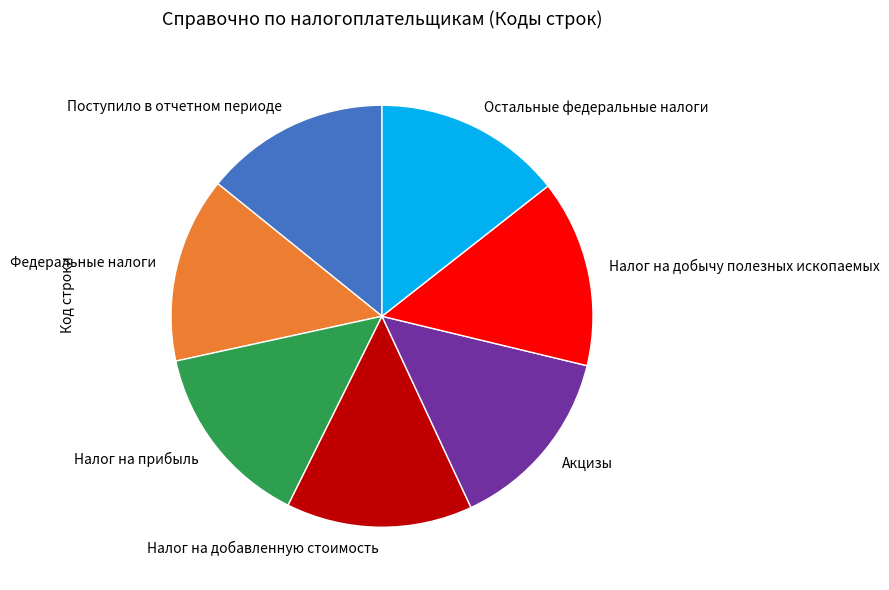

Is there any slice that represents more than half of the pie?

No